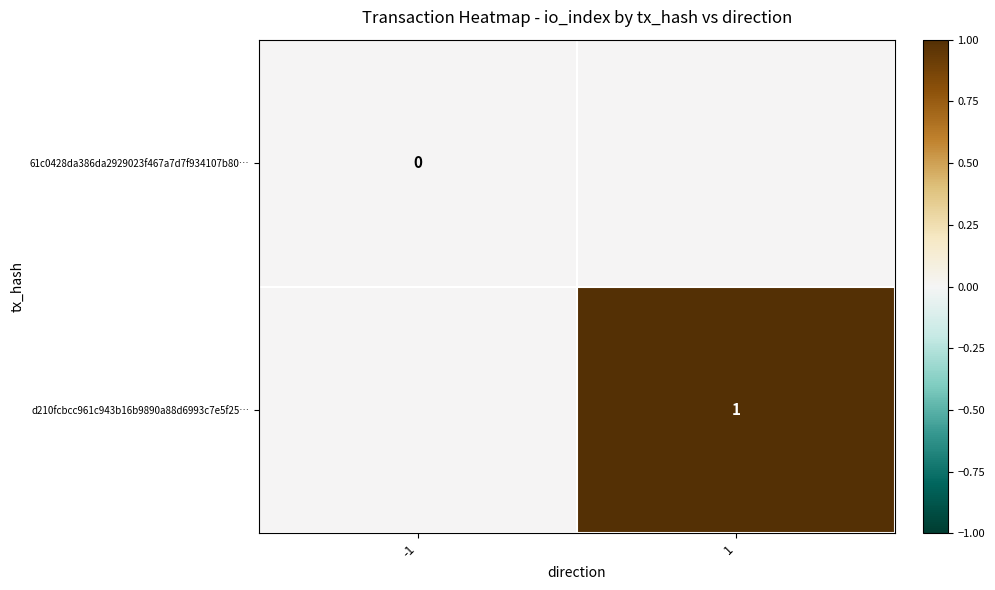

True or false: d210fcbcc961c943b16b9890a88d6993c7e5f25… has a value of 0 at 1.

False